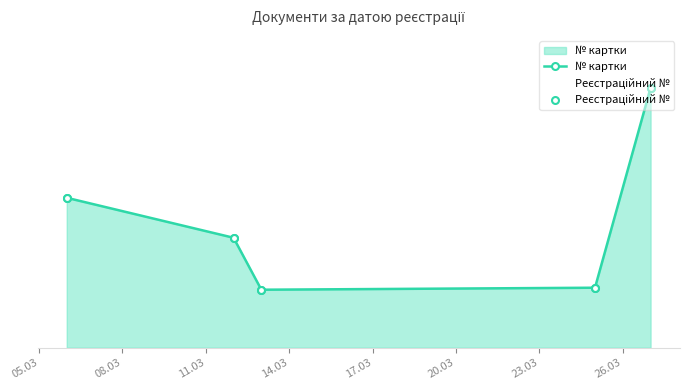

What is the difference between the maximum and second lowest values in the № картки series?

100